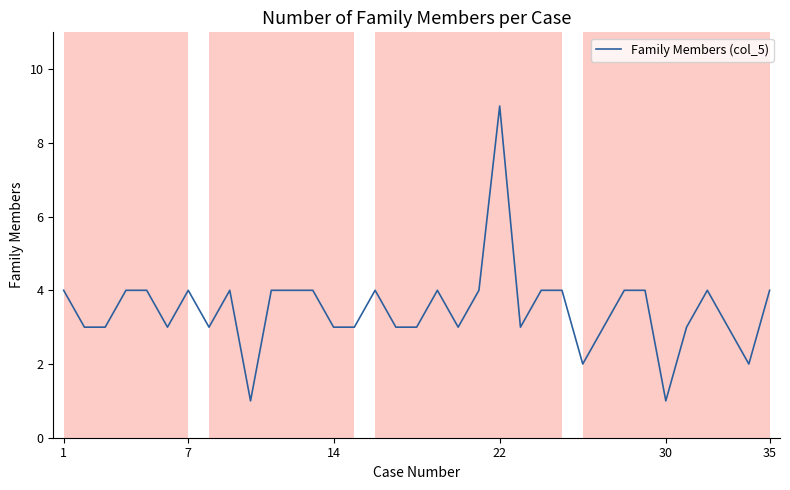

What is the greatest value displayed?

9